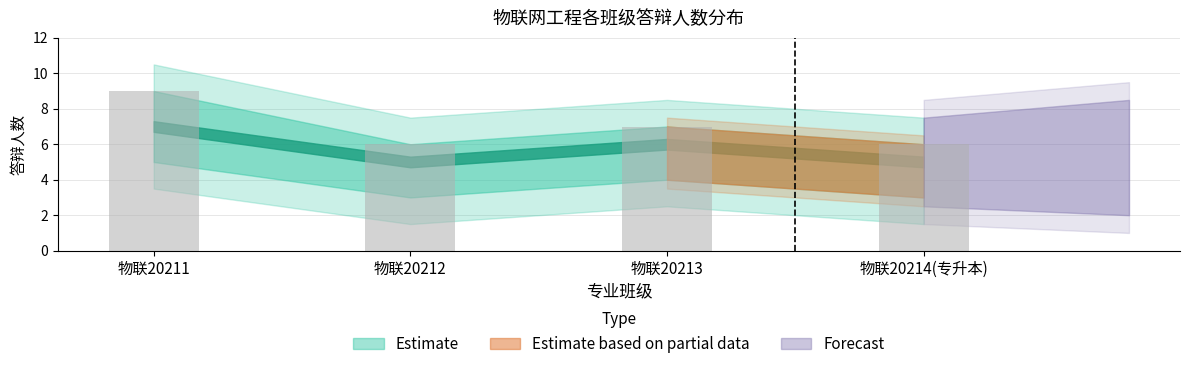

Between 物联20213 and 物联20214(专升本), which is larger?

物联20213